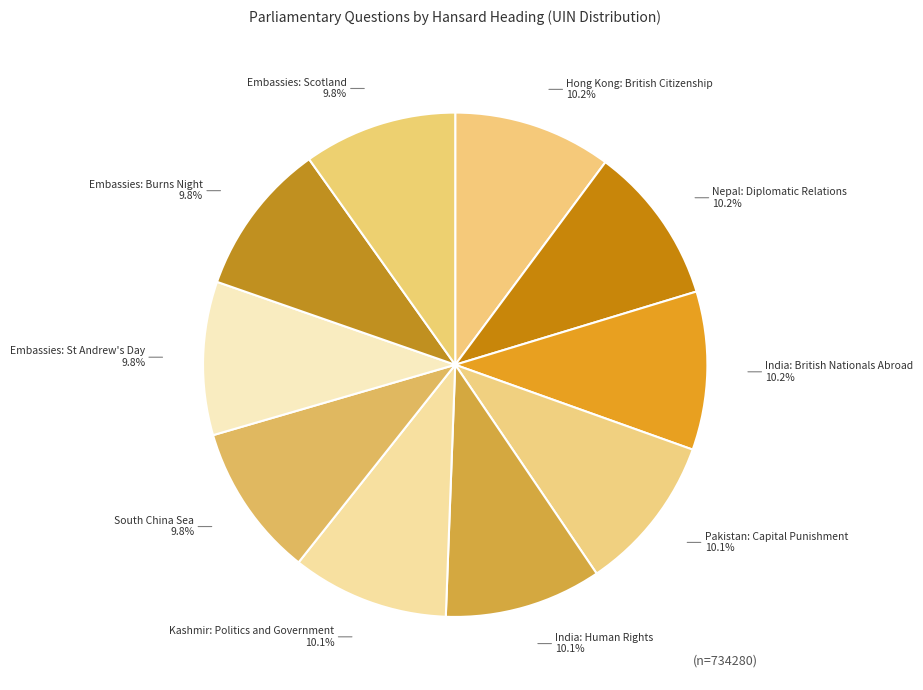

Rank the categories by value from lowest to highest.

South China Sea, Embassies: St Andrew's Day, Embassies: Burns Night, Embassies: Scotland, Pakistan: Capital Punishment, India: Human Rights, Kashmir: Politics and Government, Hong Kong: British Citizenship, India: British Nationals Abroad, Nepal: Diplomatic Relations